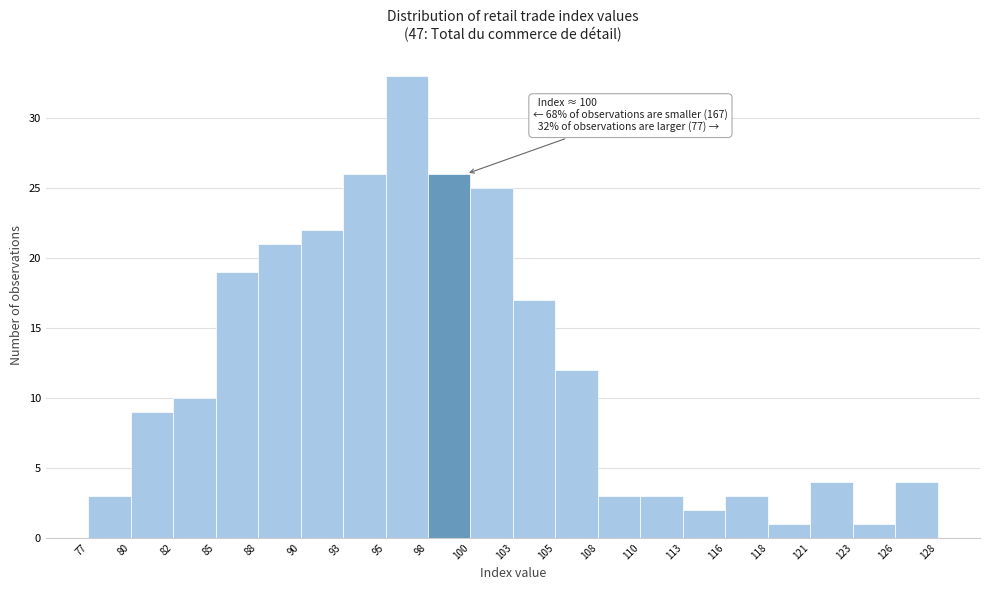

Over which range of the x-axis is the bar tallest?

95 to 98